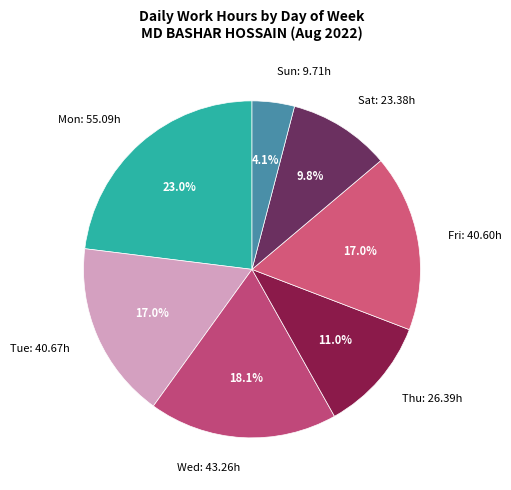

How many slices are in this pie chart?

7